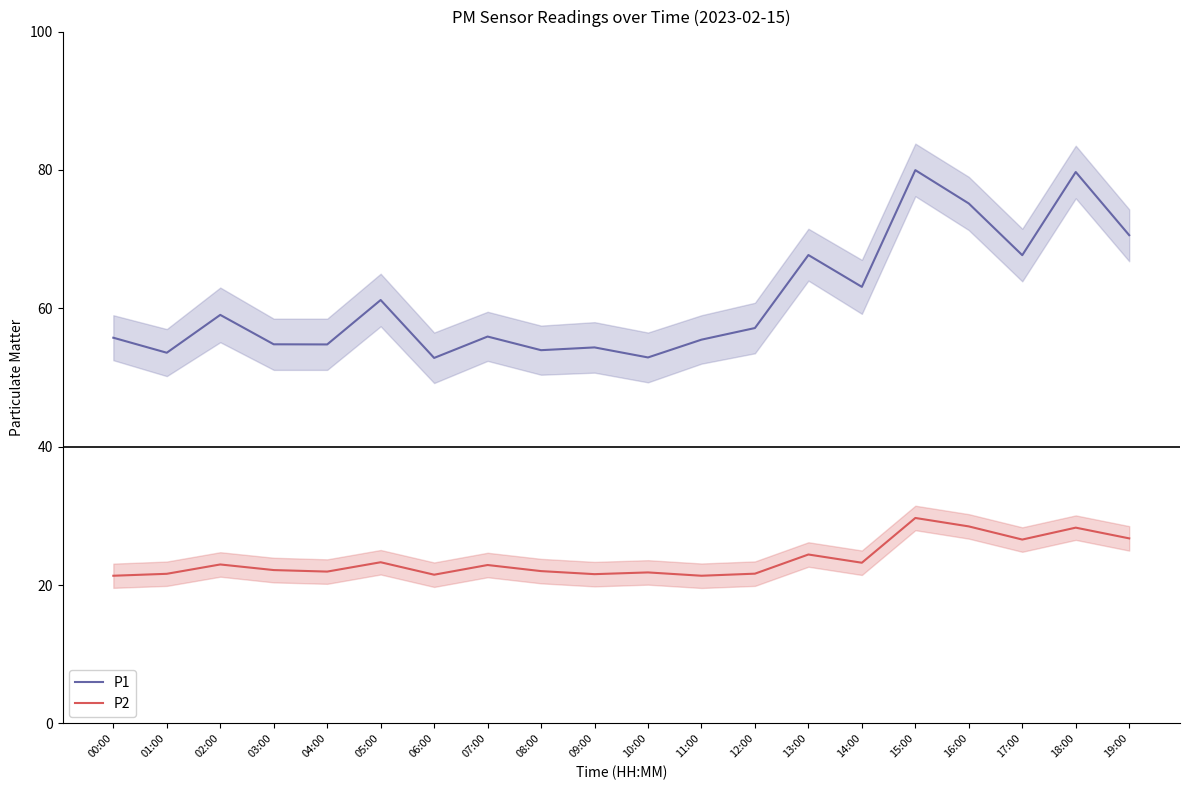

What is the value of the P1 point at the 3rd from the left?

59.0